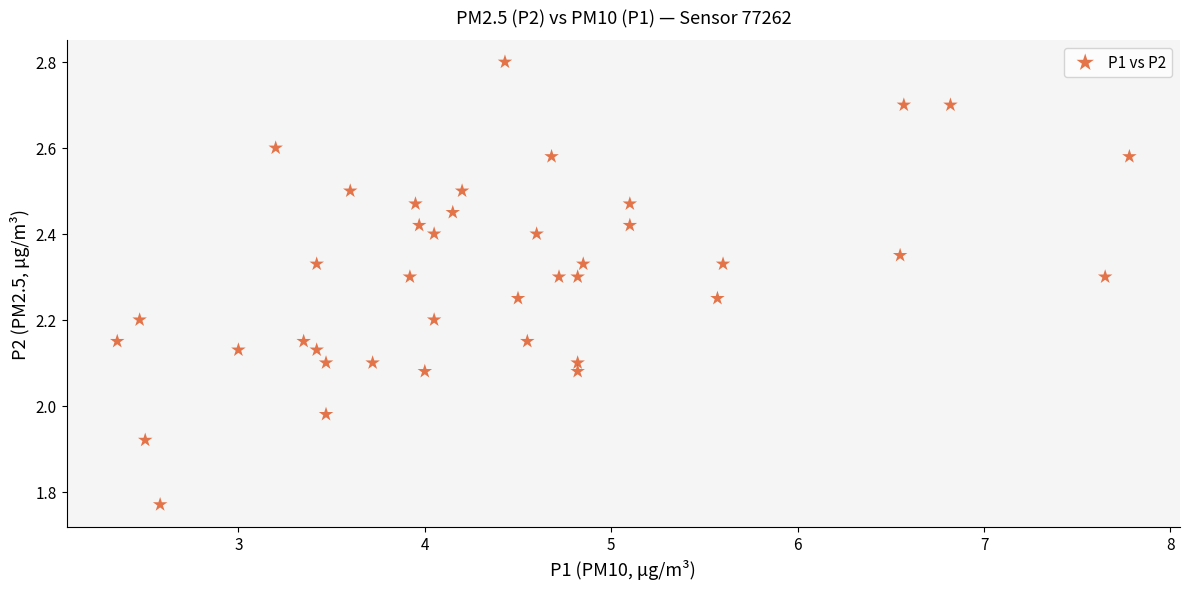

What is the range of Y values (max minus min)?

1.0